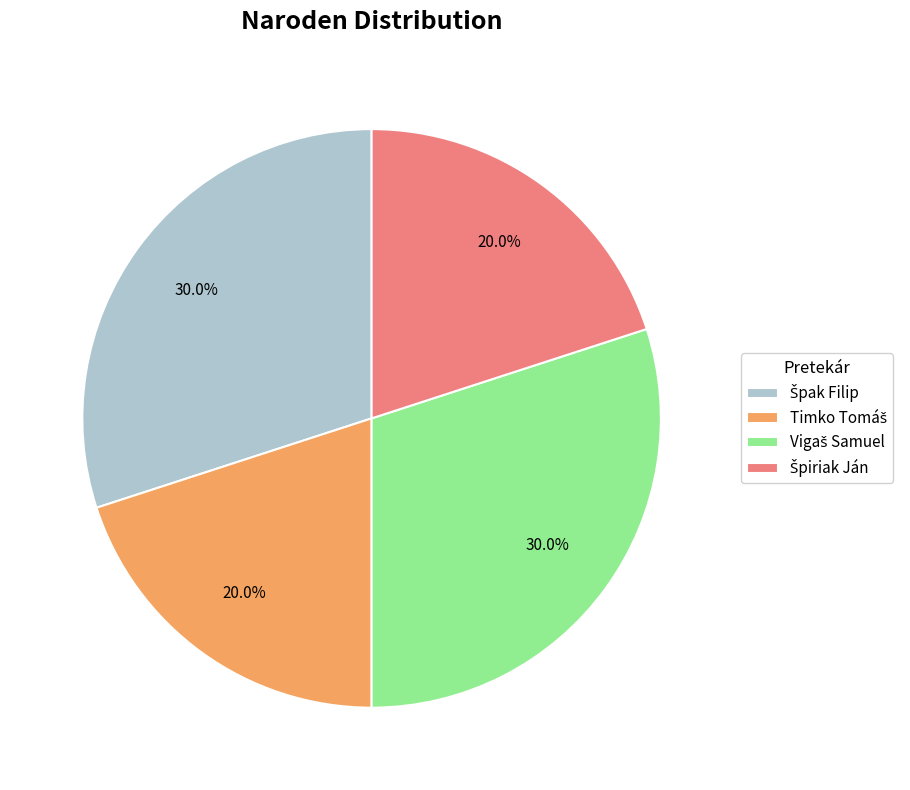

Is there a majority slice in this chart?

No